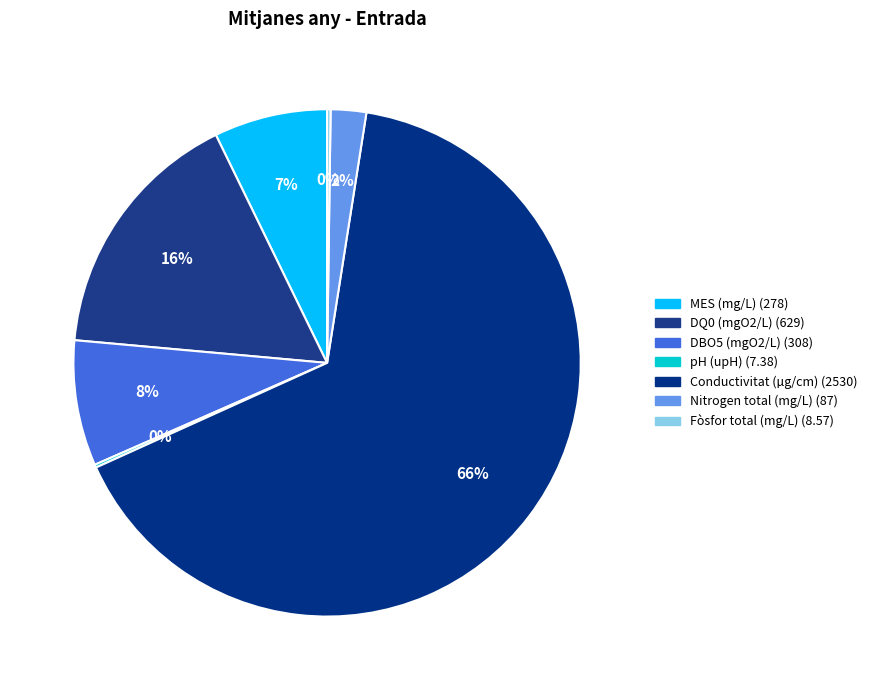

How many slices are in this pie chart?

7